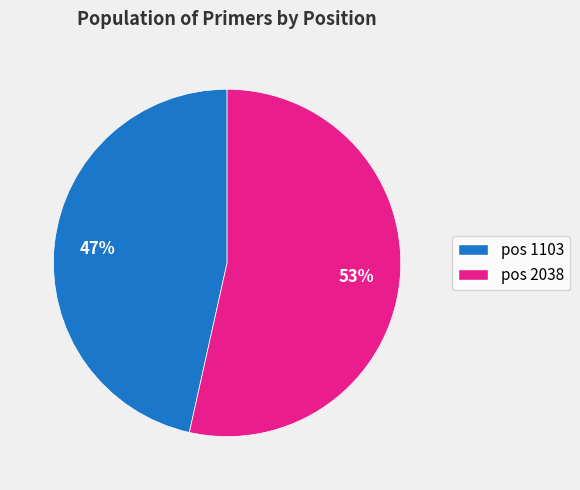

Is the sum of pos 2038 and pos 1103 greater than half?

Yes